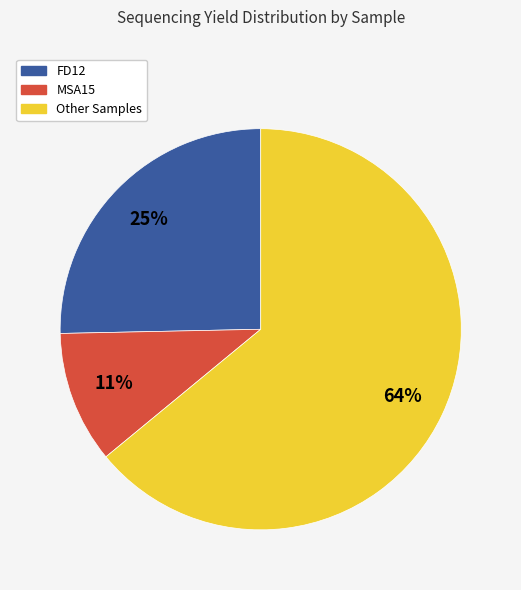

To the nearest percent, what is the average slice percentage?

33%